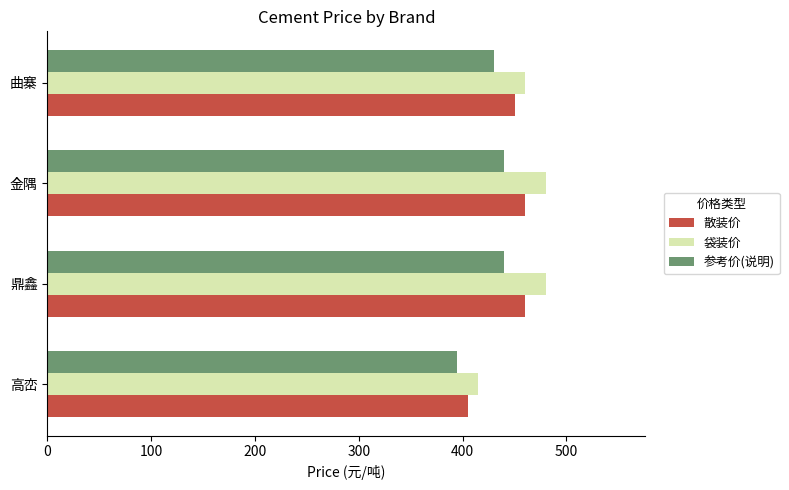

Is the value of 袋装价 at 金隅 greater than the value of 散装价 at 高峦?

Yes